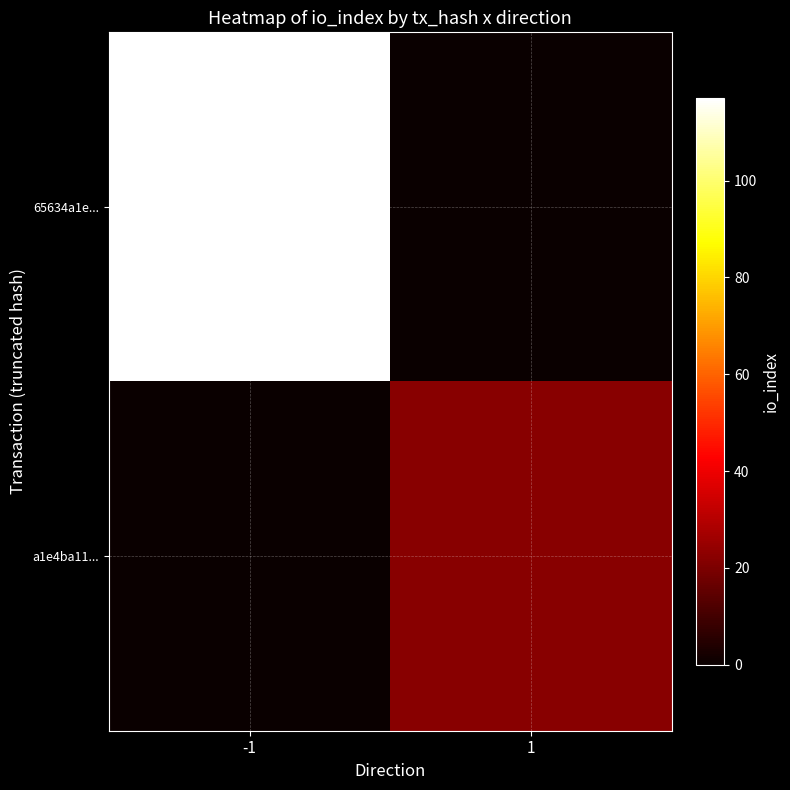

Between 1 and -1, which is larger?

-1